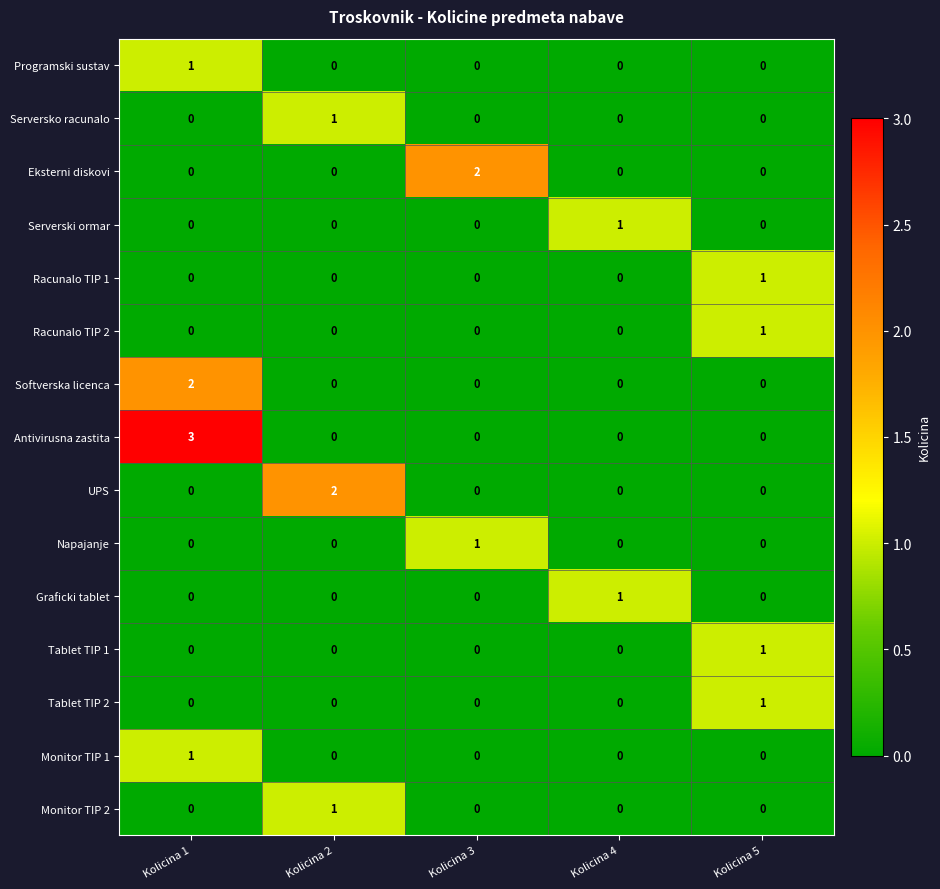

What is the total value across all series at Kolicina 2?

4